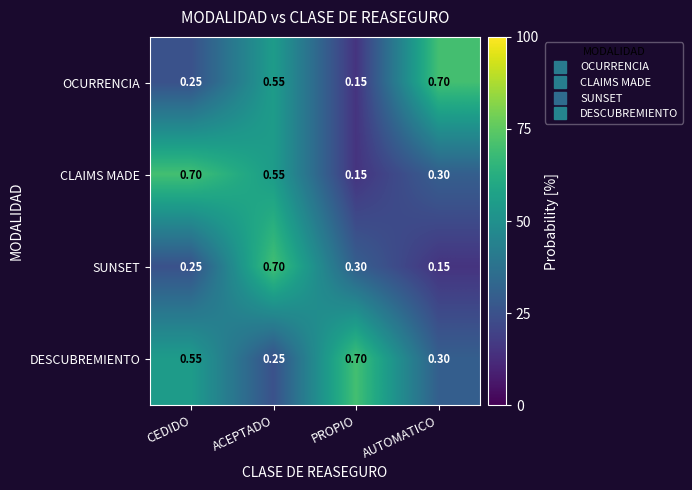

At which category is the sum across all series the highest?

ACEPTADO